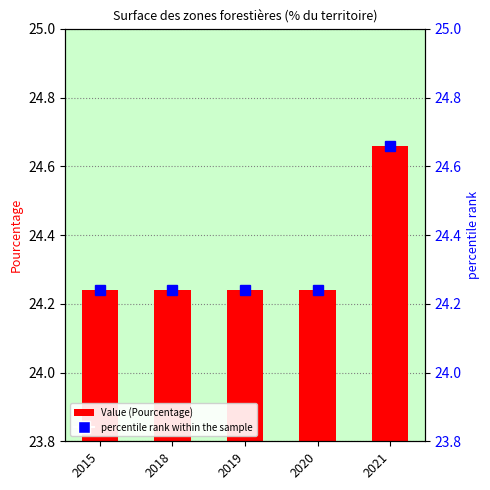

Which label corresponds to the smallest value in the chart?

2015